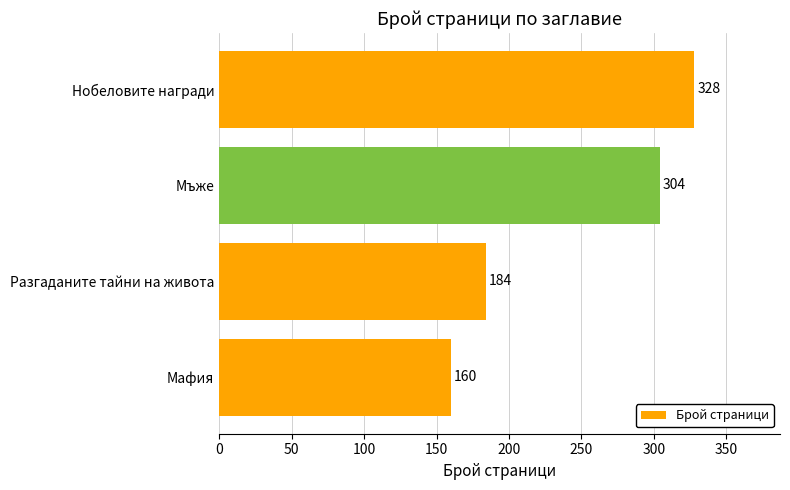

List the labels in order of value, smallest first.

Мафия, Разгаданите тайни на живота, Мъже, Нобеловите награди